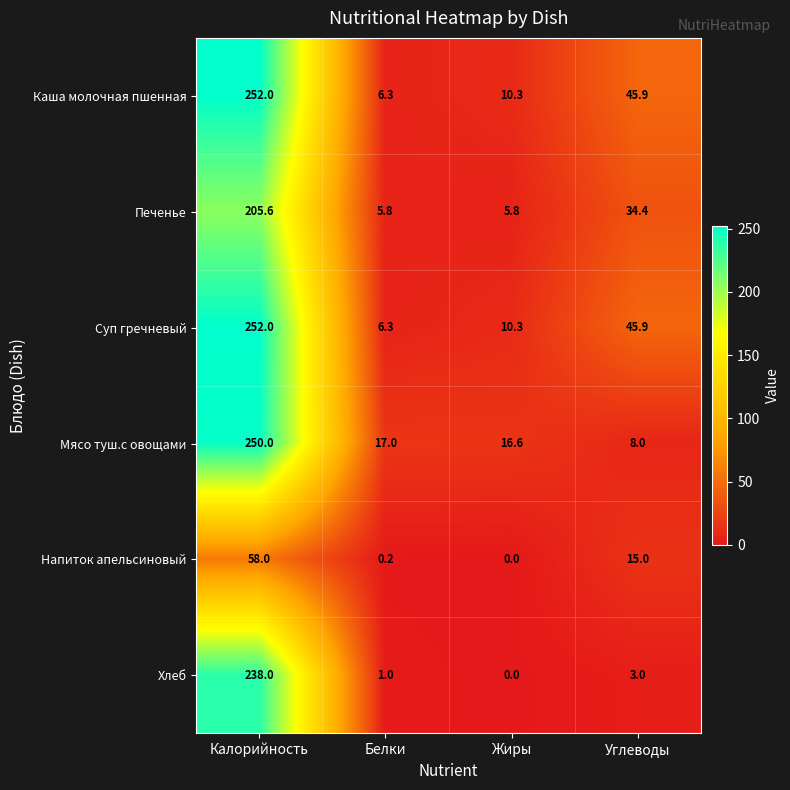

At which label does Печенье first exceed 34?

Калорийность